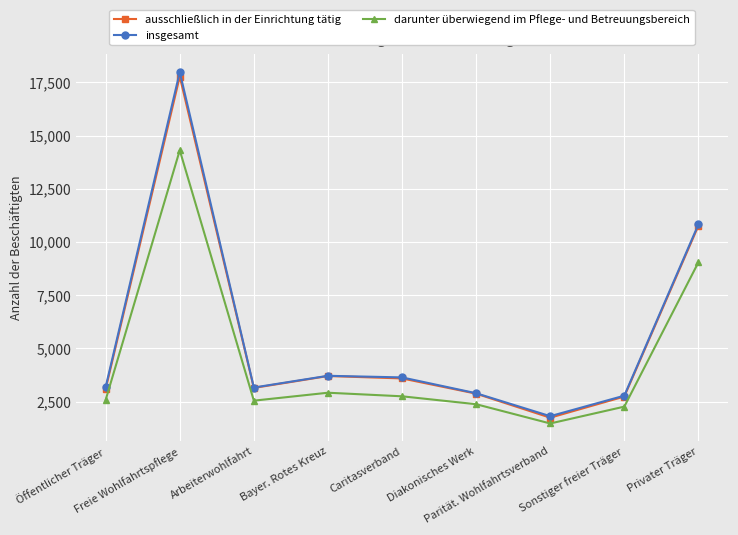

What is the value of the darunter überwiegend im Pflege- und Betreuungsbereich point at the 8th from the left?

2261